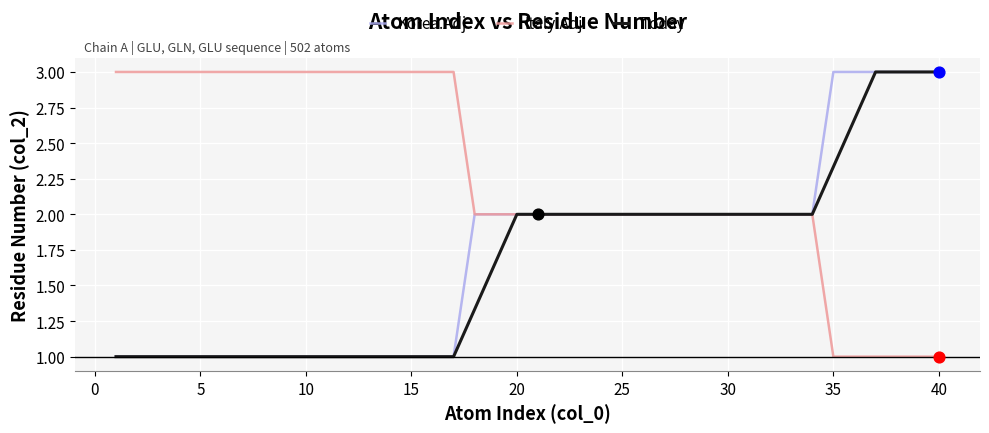

Which series has the largest total across all categories?

Italy.Adj